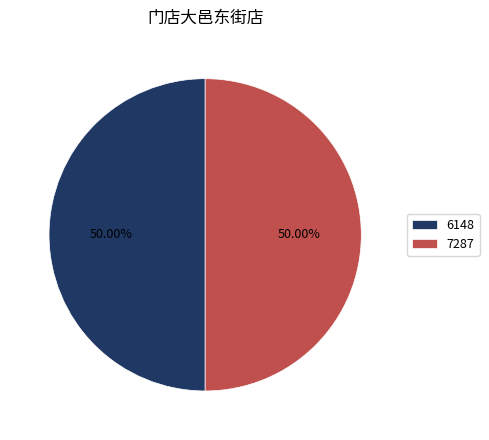

To the nearest percent, what is the average slice percentage?

50%